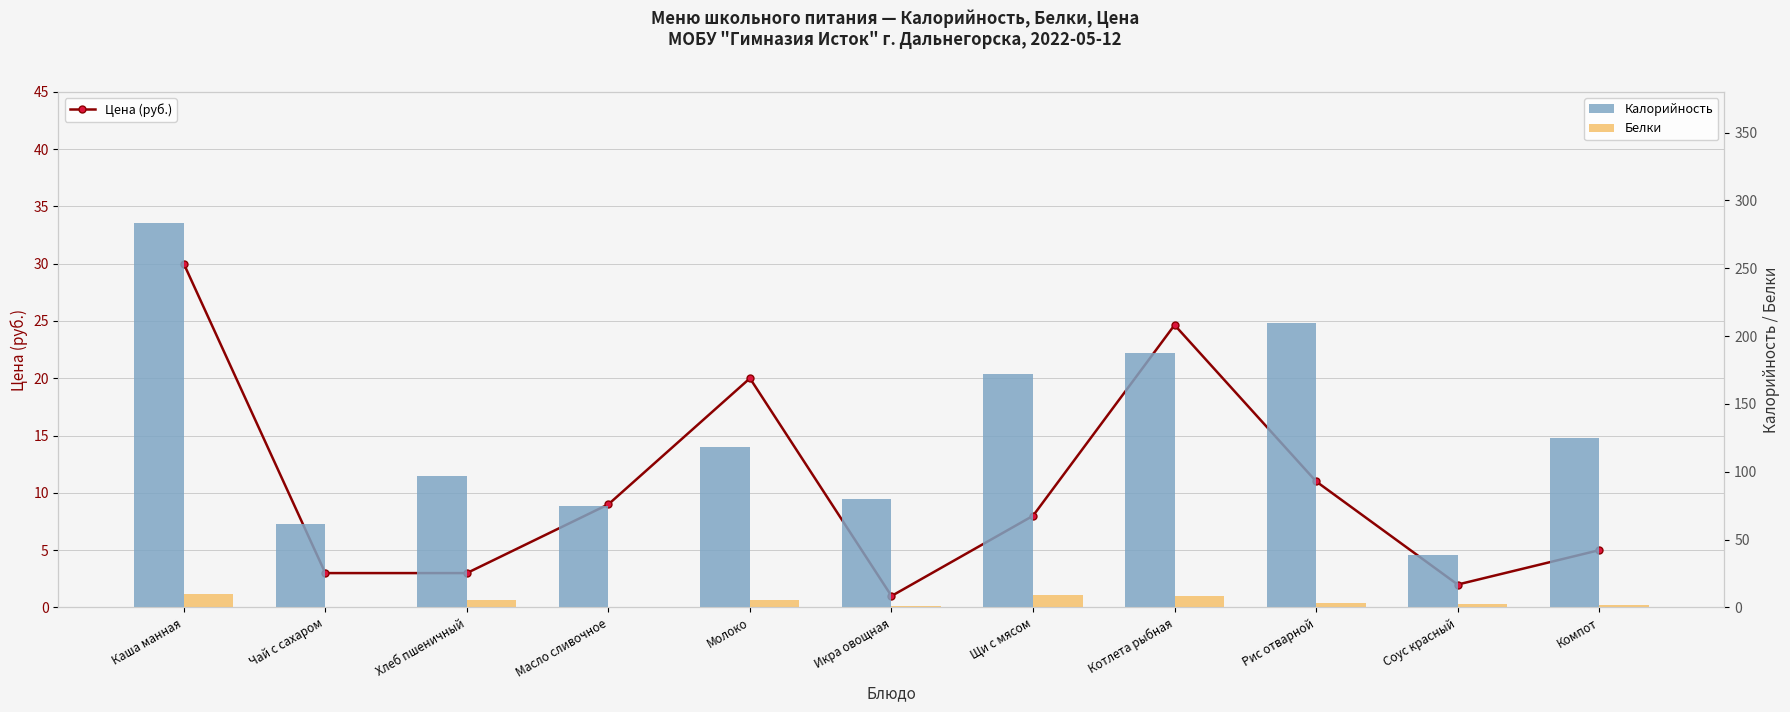

At how many categories does at least one series exceed 25?

11